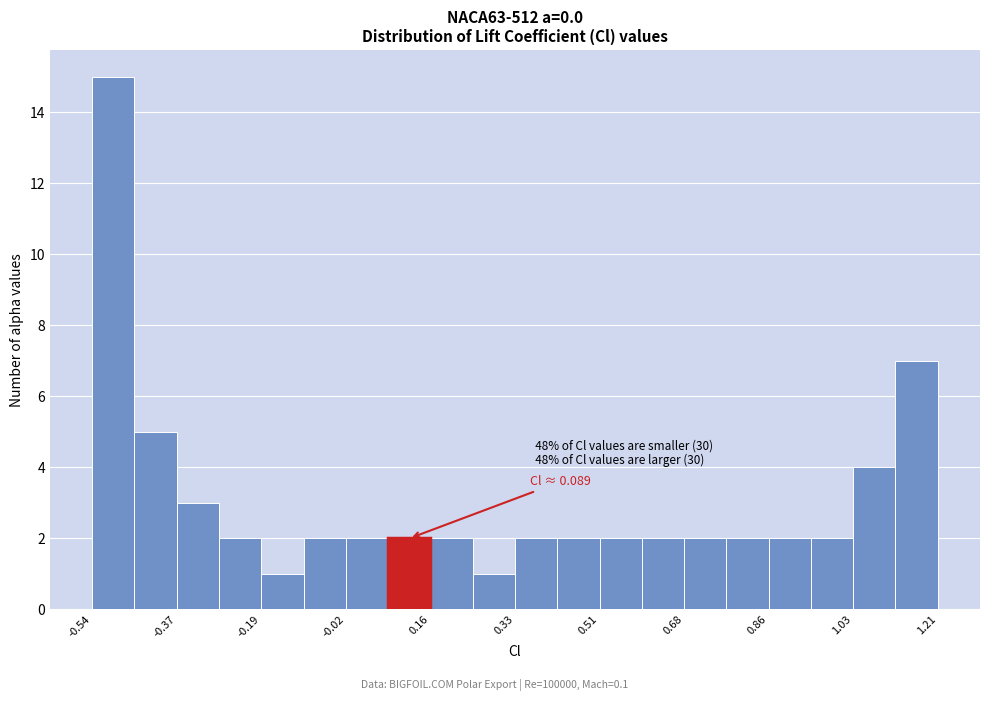

Over which range of the x-axis is the bar tallest?

-0.54 to -0.46